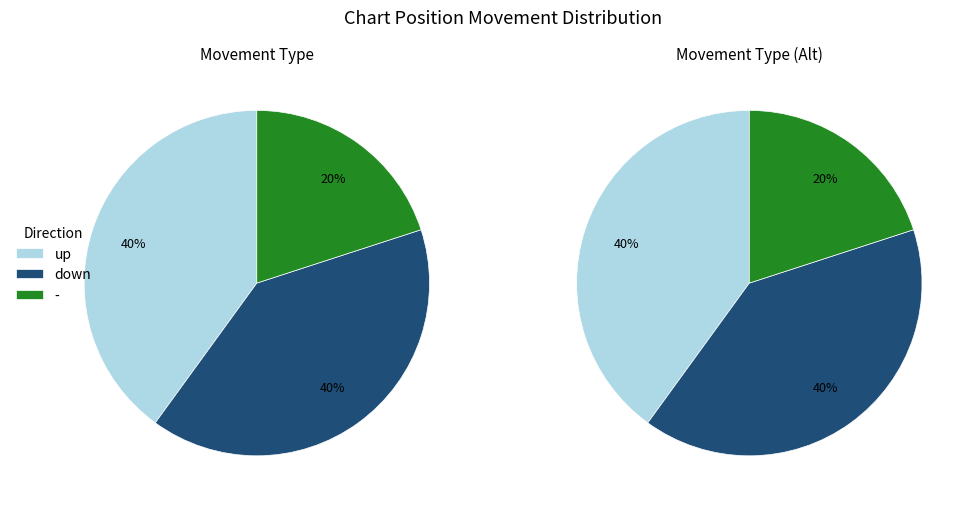

What is the largest slice in the pie chart?

up